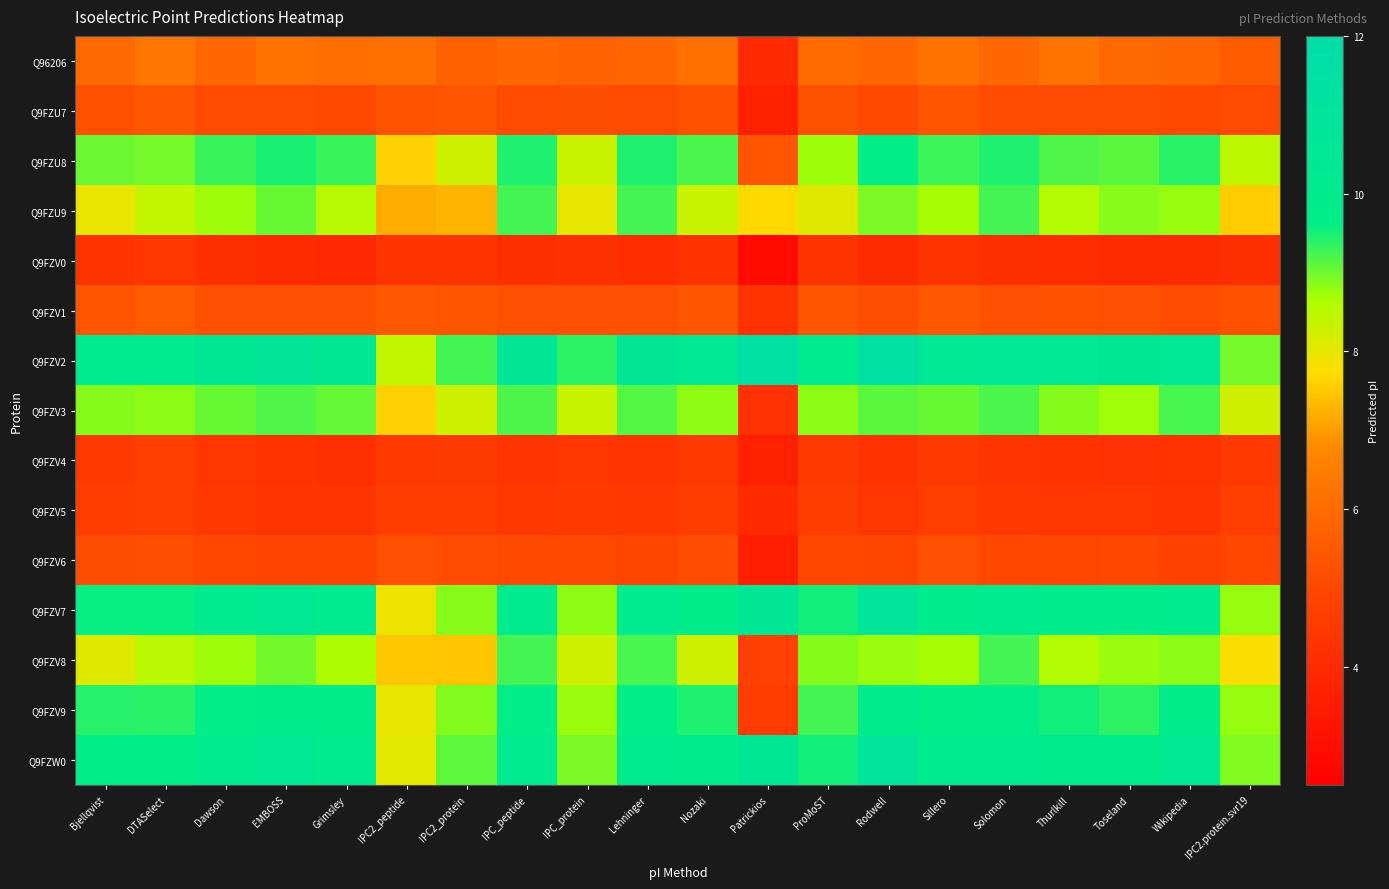

Between IPC_peptide and DTASelect, which is larger?

DTASelect